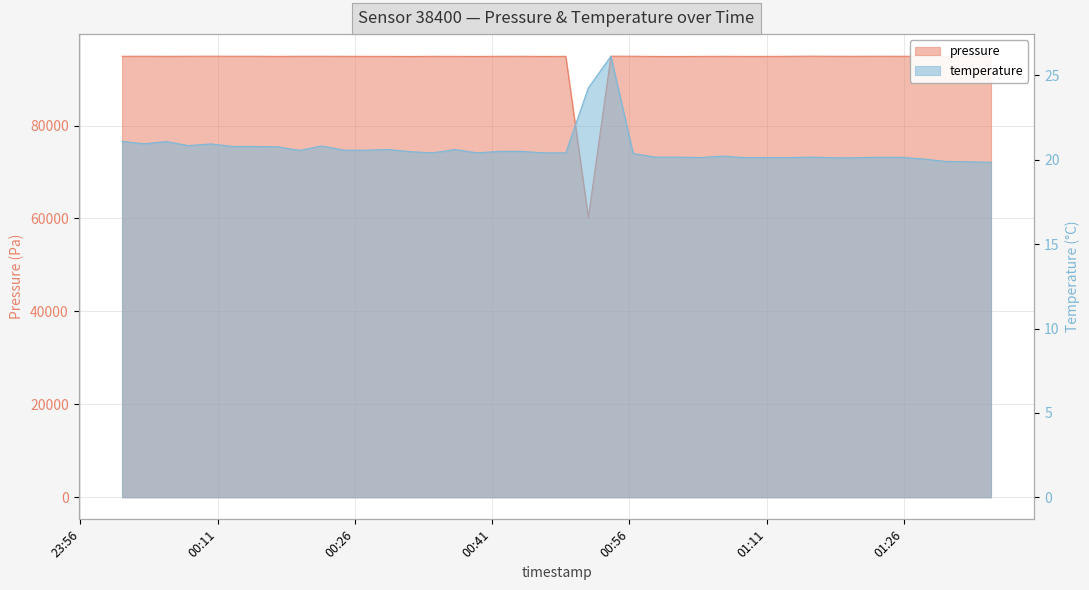

At which label is temperature closest to 22?

2023-07-30T00:00:33